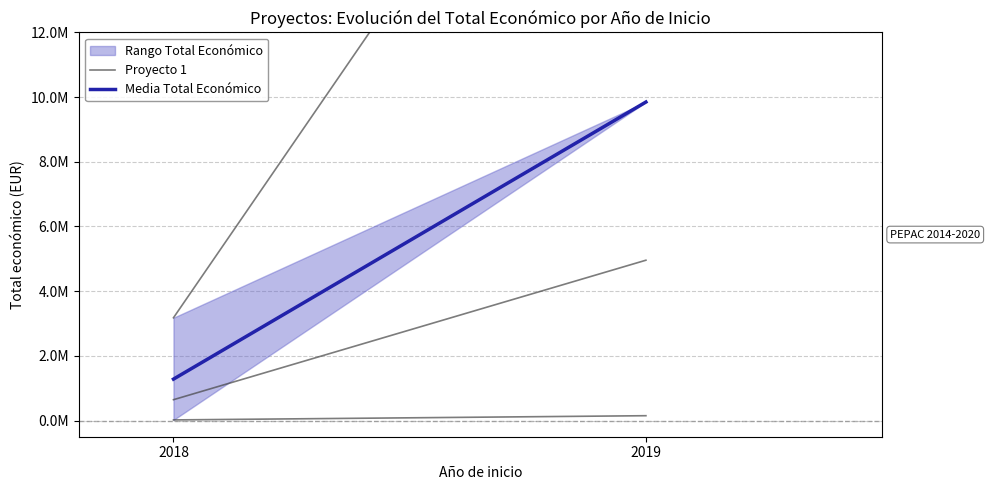

Reading left to right, transcribe all the data shown in this chart.

Proyecto 1: 2018=644817.0	2019=4957294.4
Media Total Económico: 2018=1280963.7	2019=9847932.0